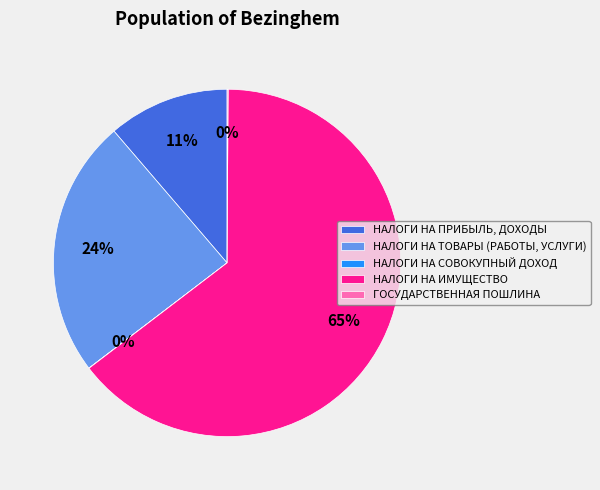

To the nearest percent, what portion does НАЛОГИ НА ПРИБЫЛЬ, ДОХОДЫ represent?

11%